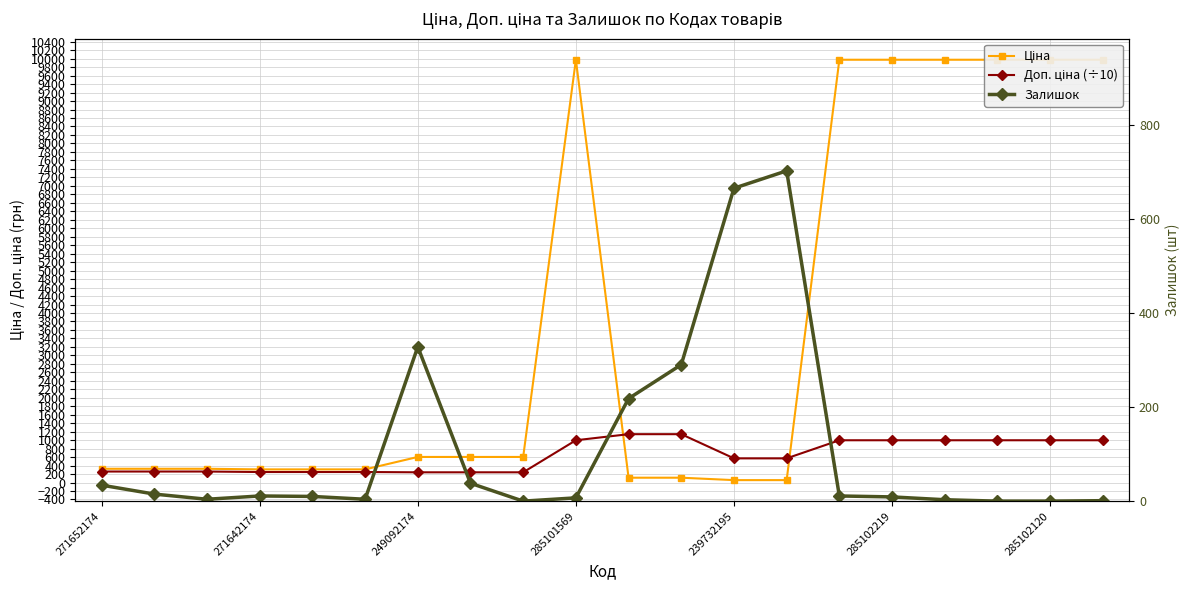

After their last crossing, which series has the higher values: Доп. ціна (÷10) or Залишок?

Доп. ціна (÷10)